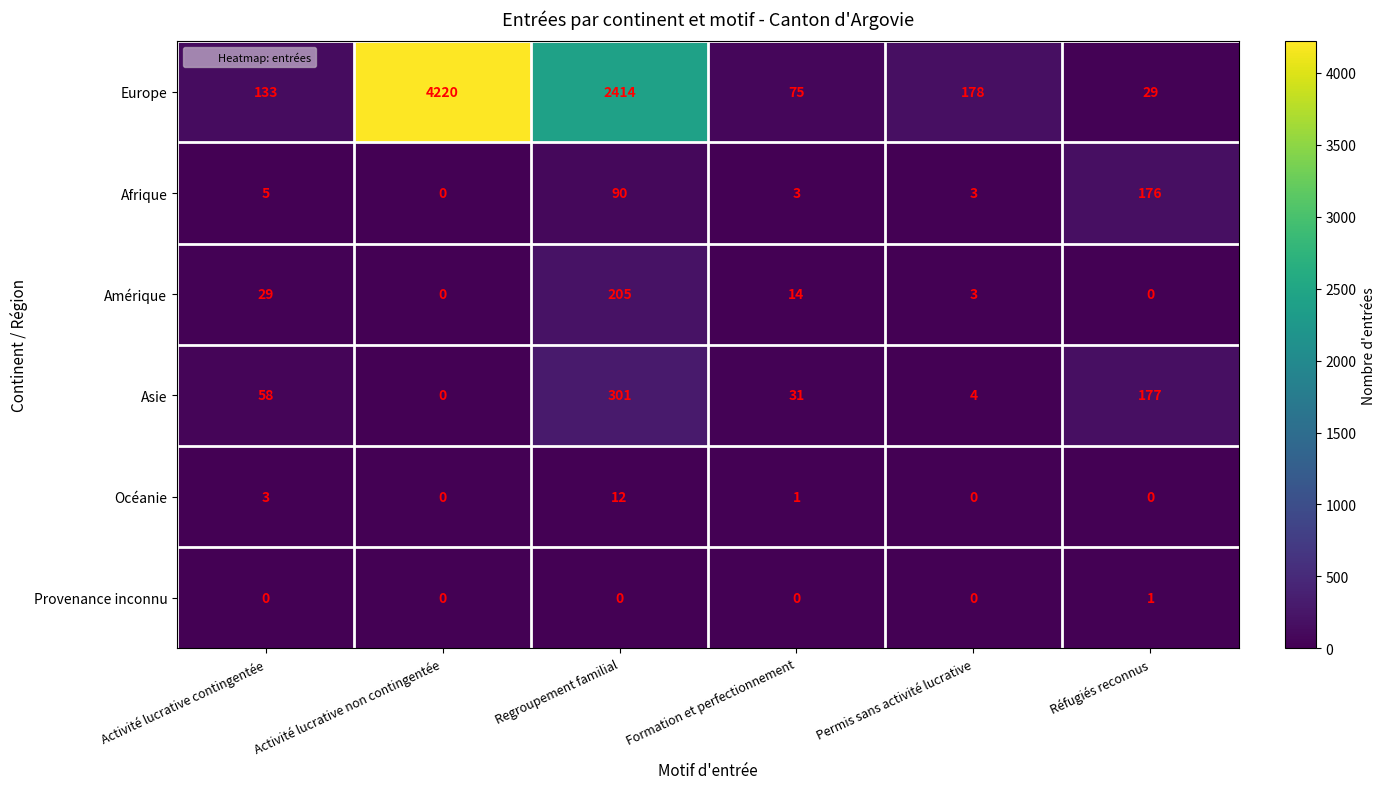

At which label does Amérique first exceed 14?

Activité lucrative contingentée